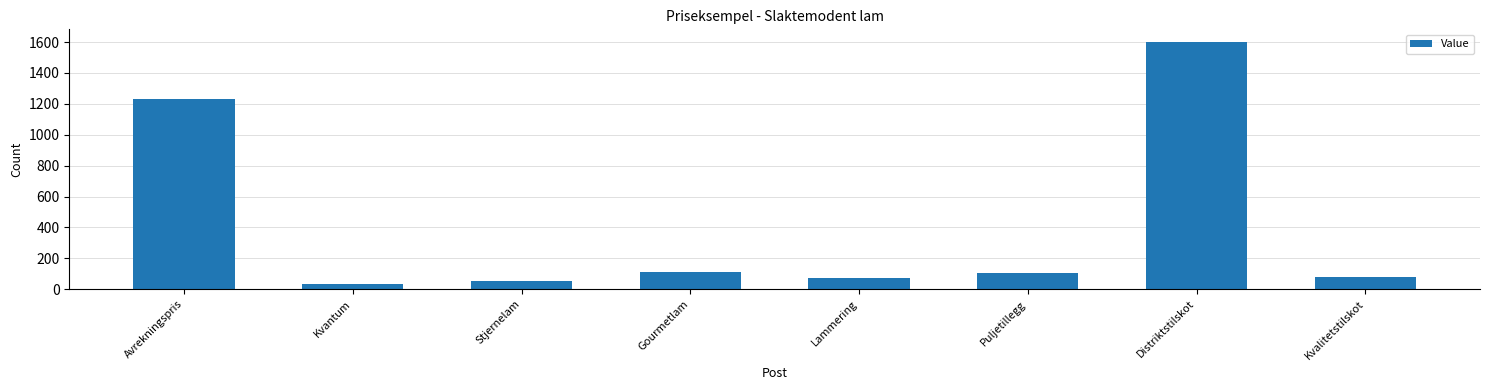

What is the greatest value displayed?

1602.5